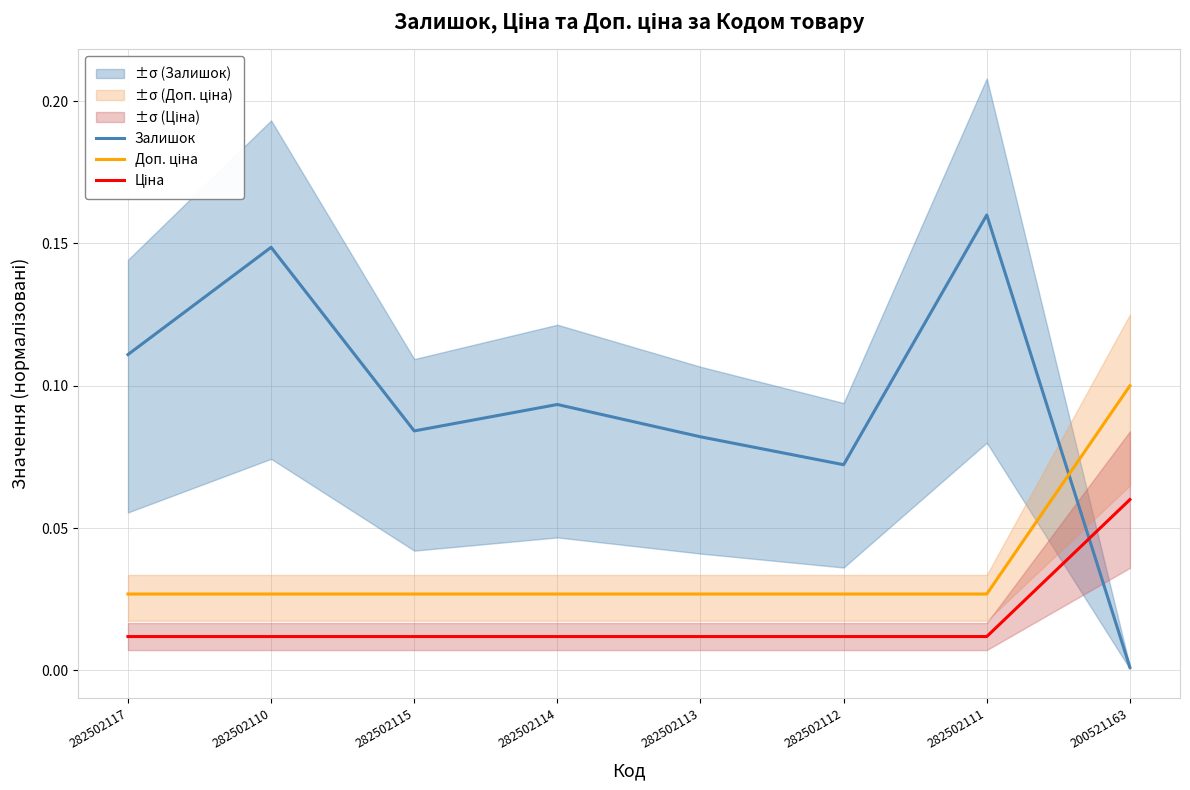

Does the chart display data point markers on the line(s)?

No